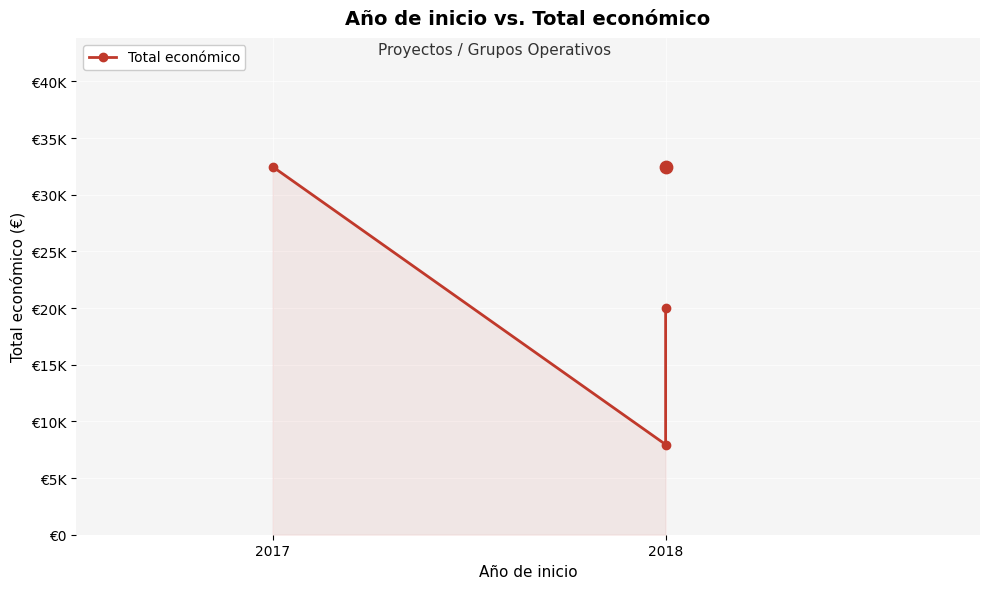

What is the ratio of the value at 2018 to the value at 2?

0.4